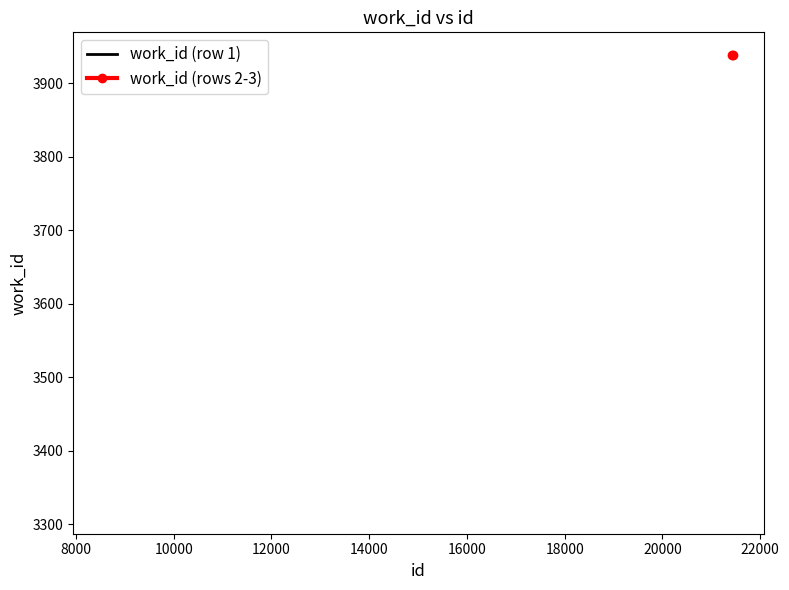

What is the value of the 3rd point from the left?

3938